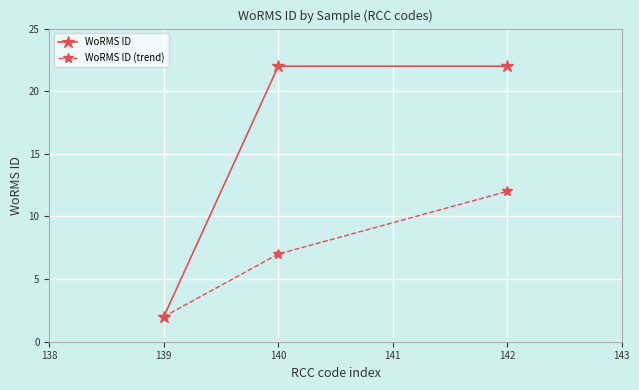

How many categories are shown in the chart?

3